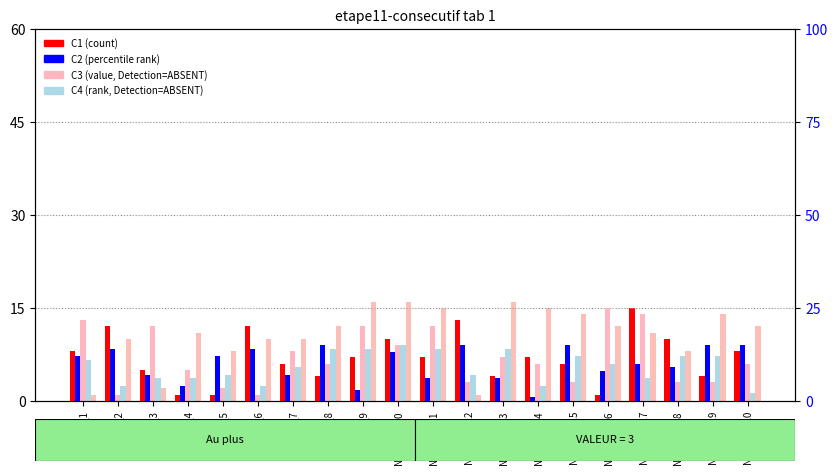

Are the bars horizontal?

No